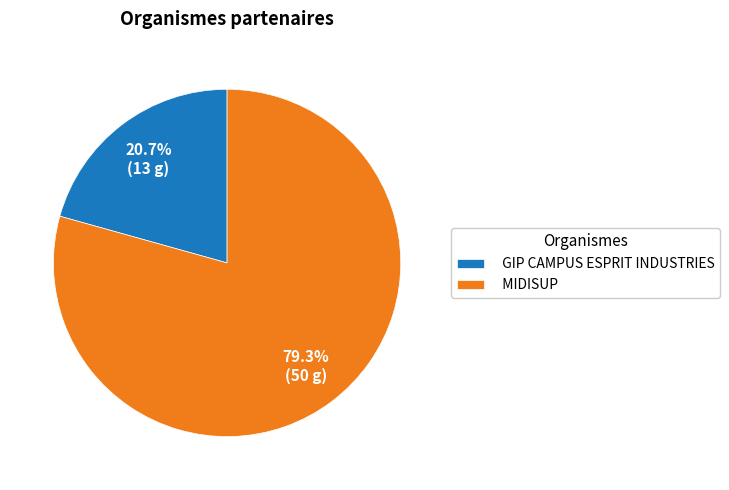

What percentage do MIDISUP and GIP CAMPUS ESPRIT INDUSTRIES together represent?

100.0%